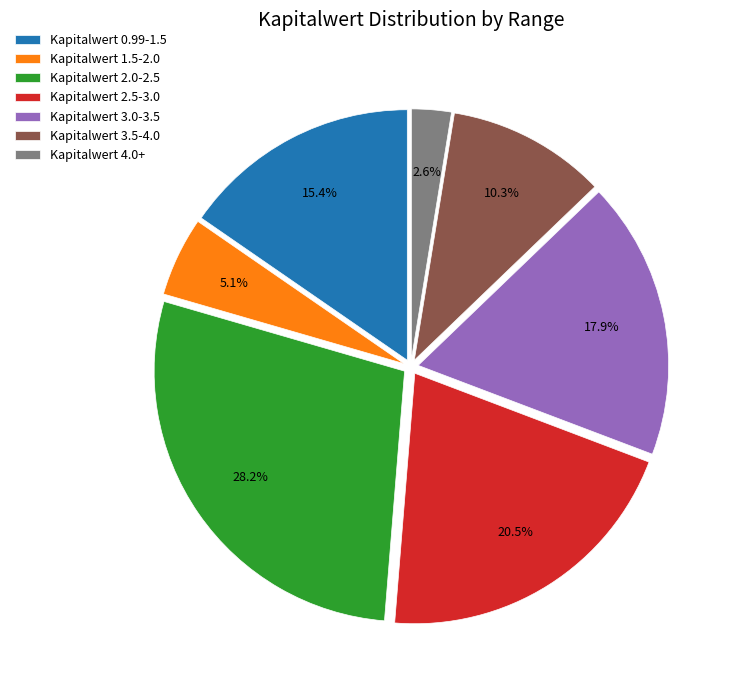

Does any single category account for the majority?

No